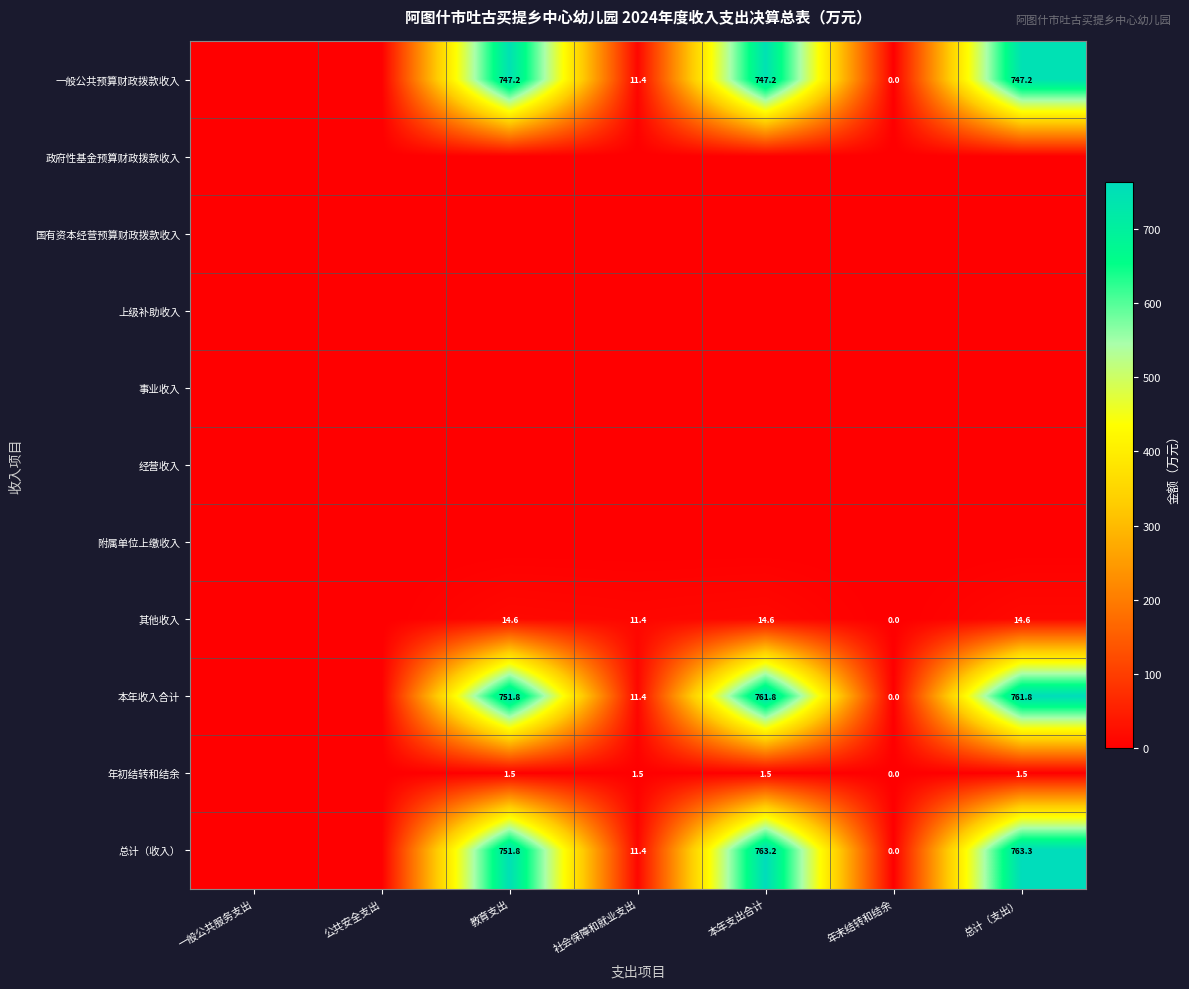

At which category does the chart reach its minimum across all series?

一般公共服务支出